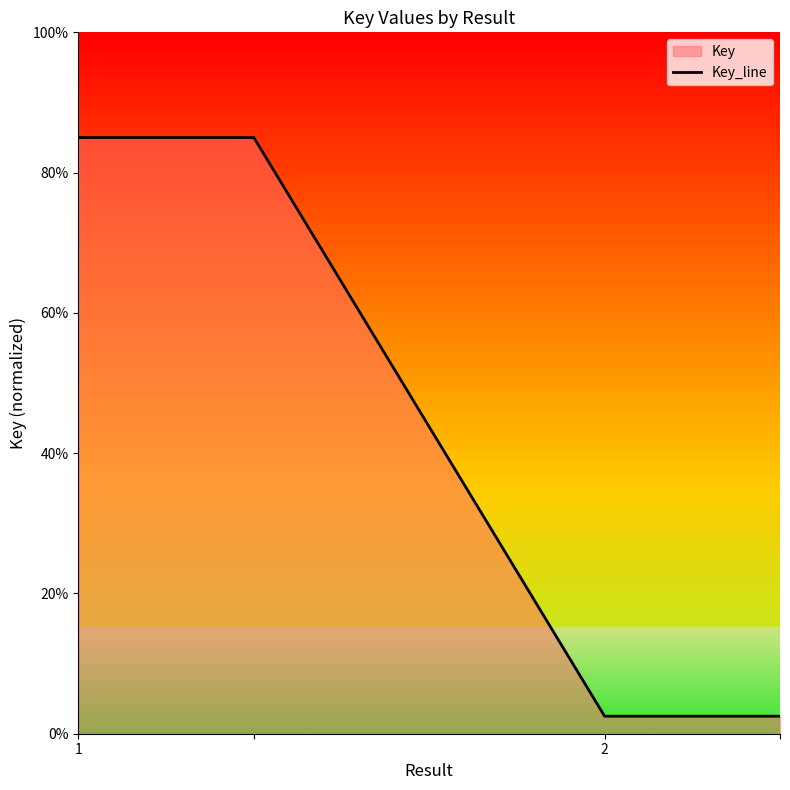

Does the chart display data point markers on the line(s)?

No